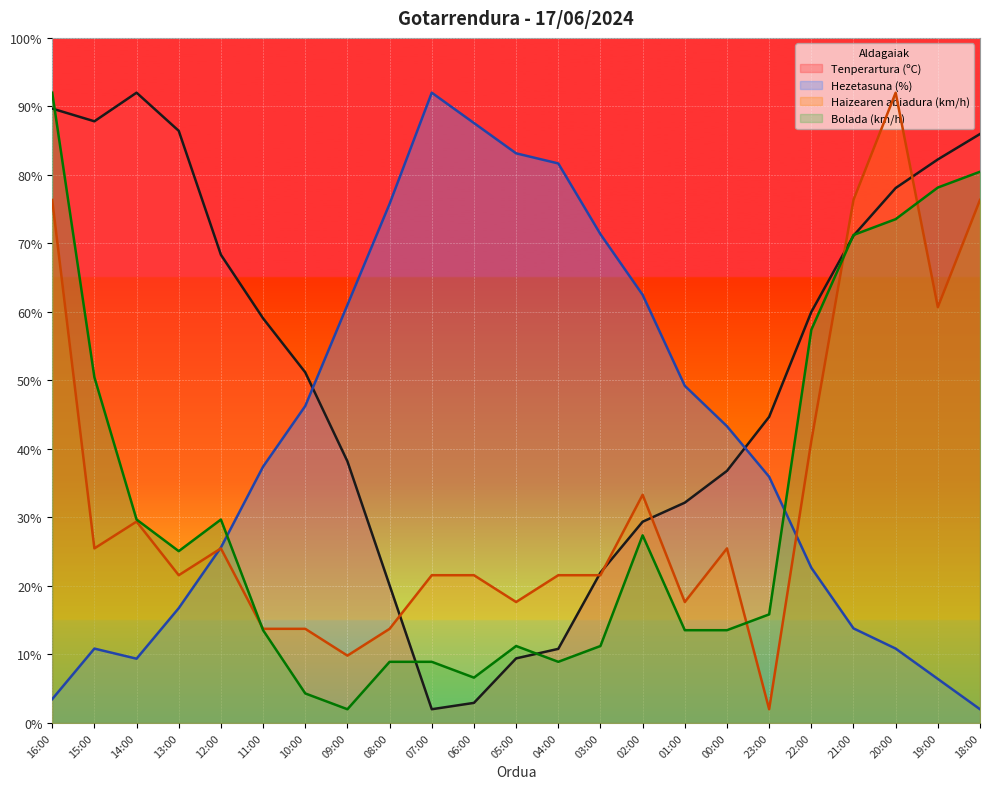

What is the minimum value shown in the chart?

2.0